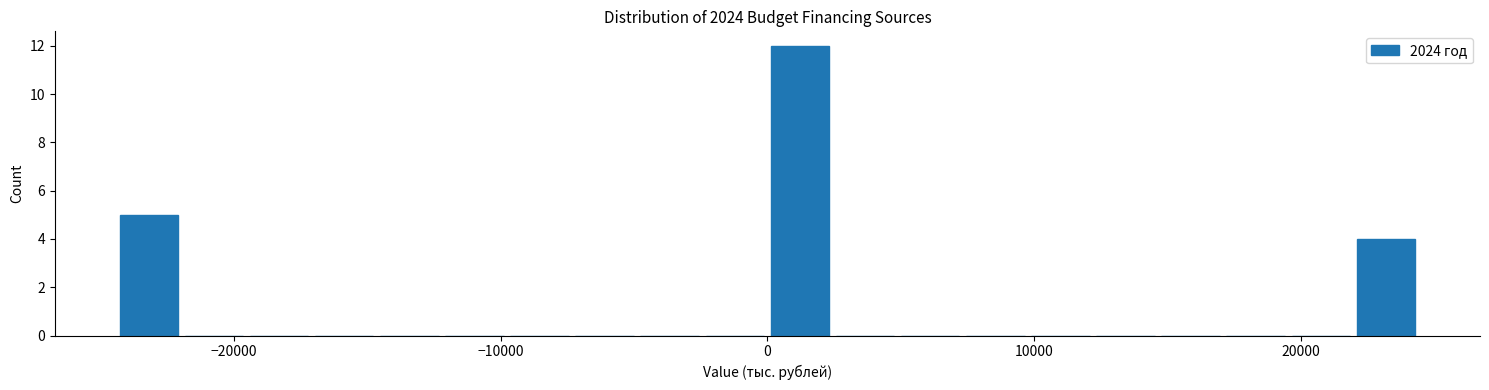

Read against the x-axis, roughly where is the centre of the tallest bar?

1000